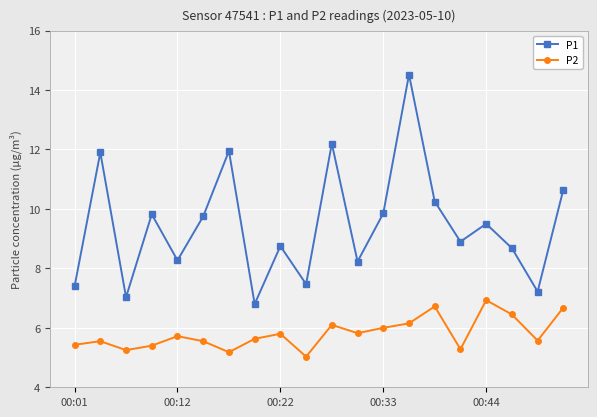

Does the chart display data point markers on the line(s)?

Yes